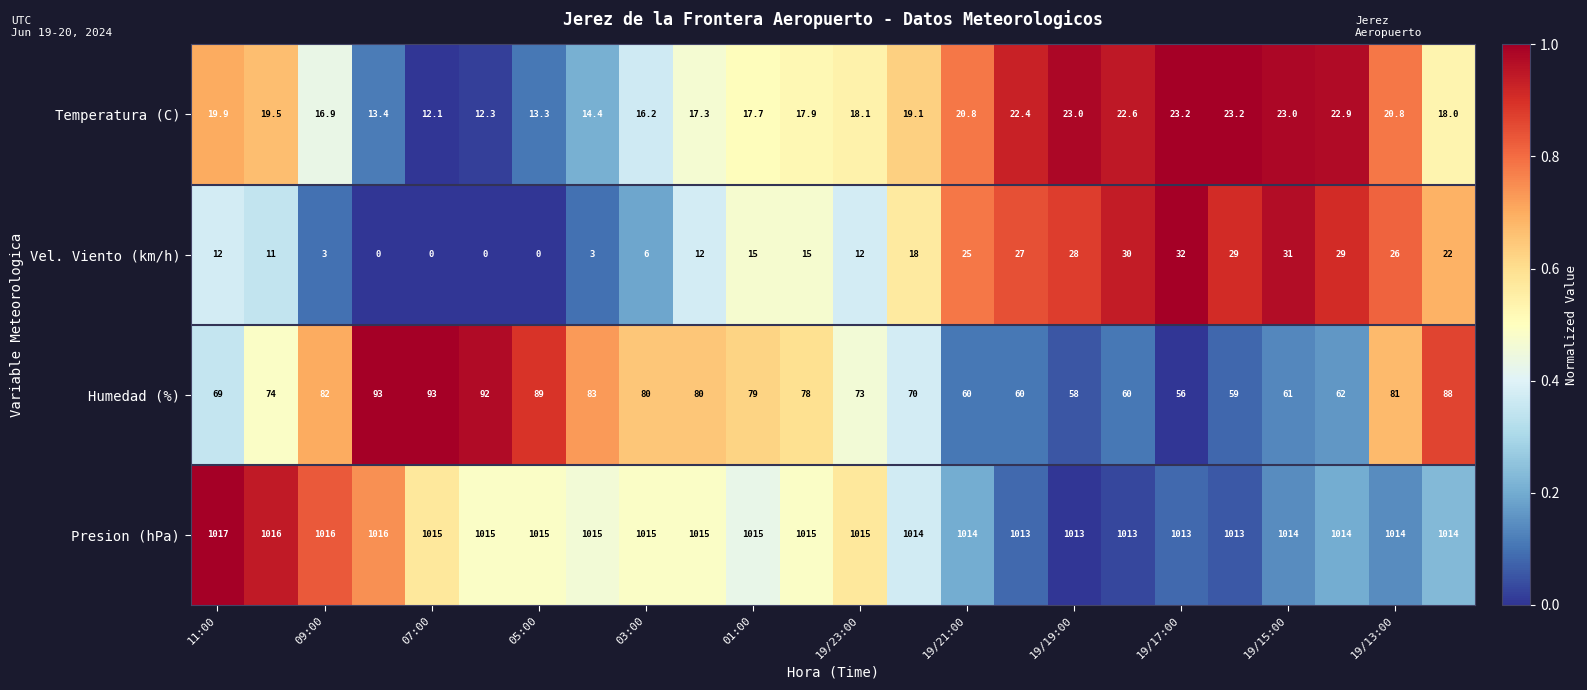

Which series has the largest range (max minus min)?

Humedad (%)